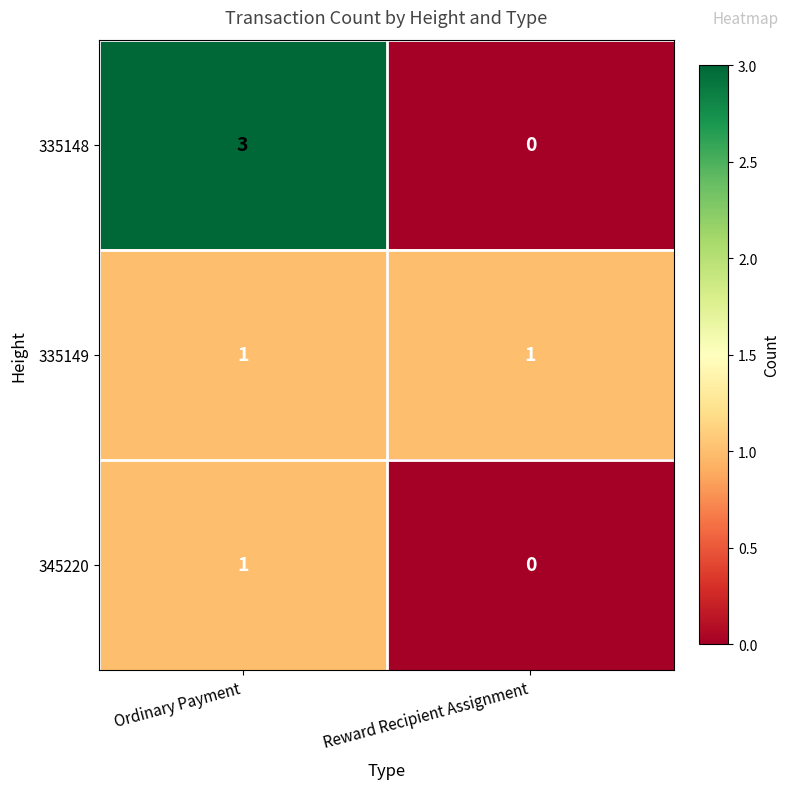

Which series has the largest range (max minus min)?

335148